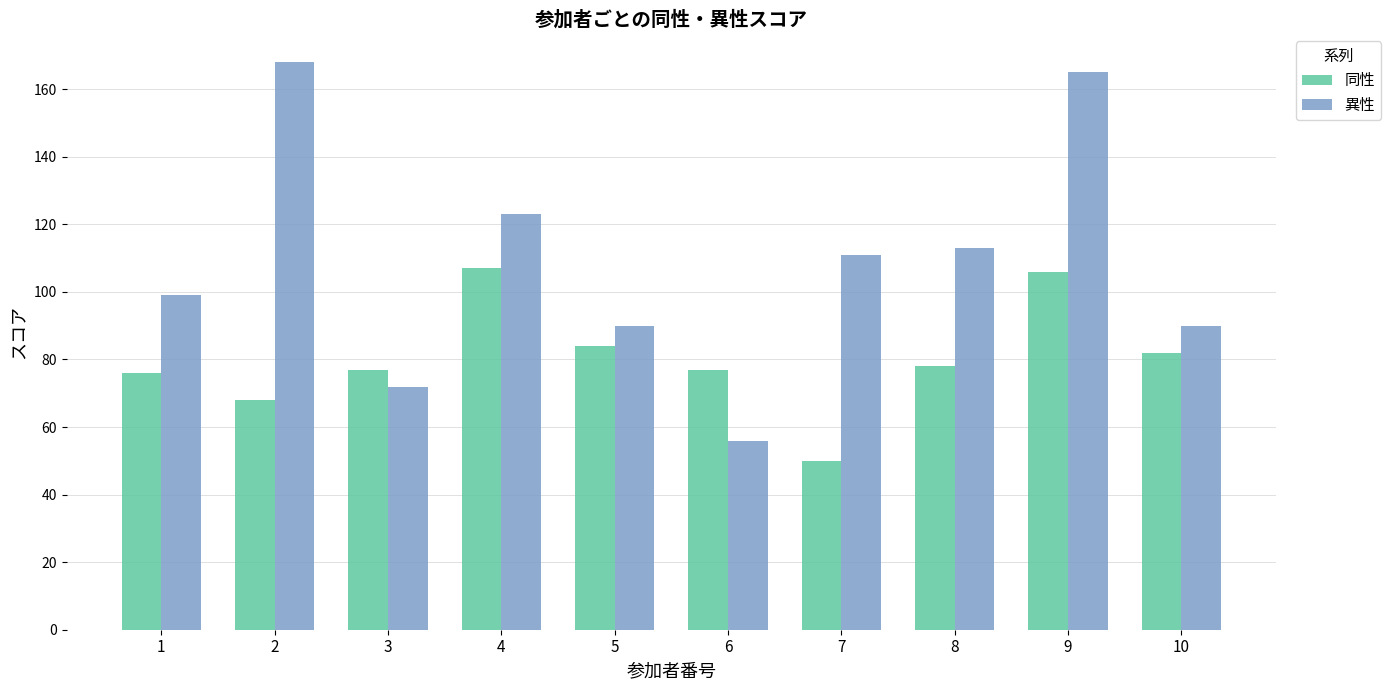

Is the value of 異性 at 1 greater than the value of 同性 at 5?

Yes